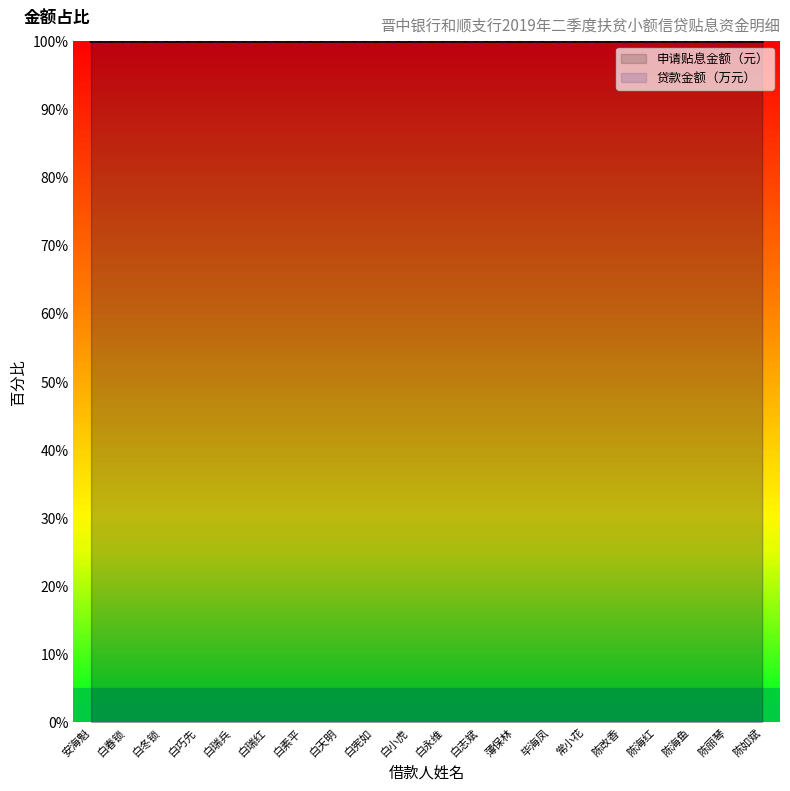

Where is the first local minimum?

薄保林